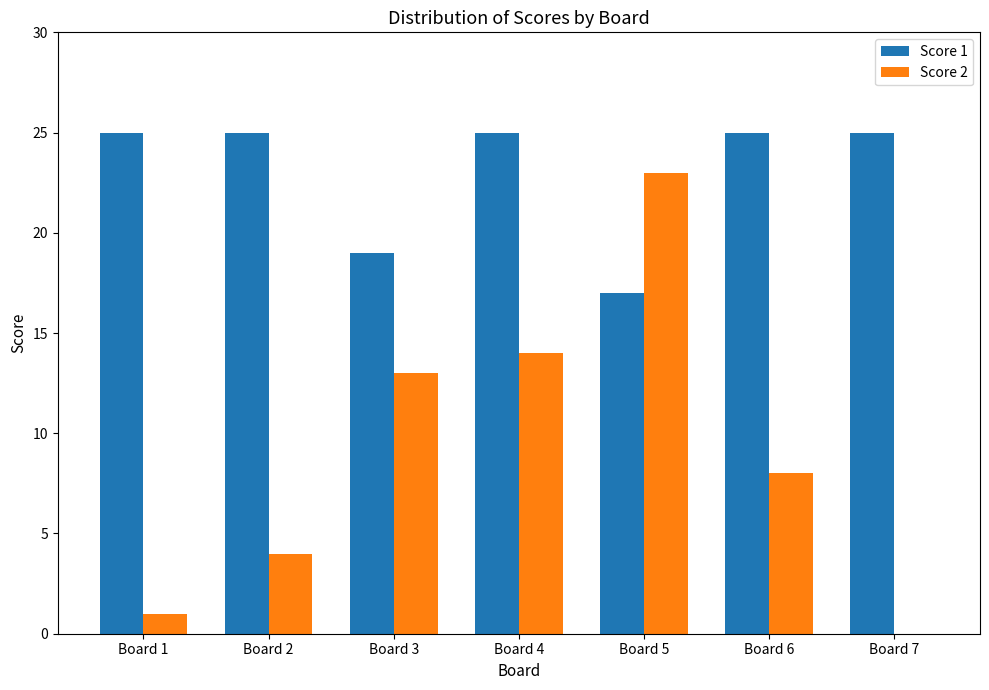

What is the difference between the Score 2 values at Board 5 and Board 2?

19